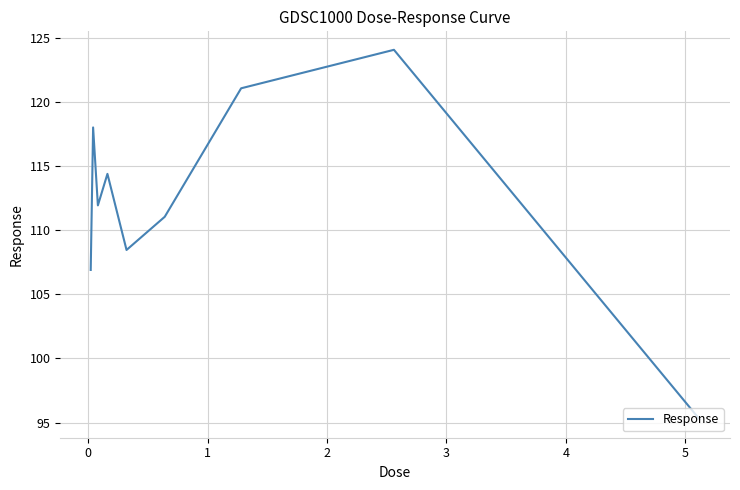

Is this an area chart (filled region under the line)?

No